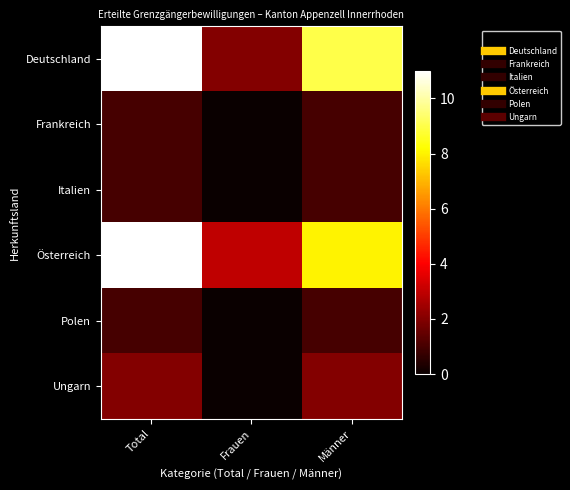

Reading right to left, extract all data points from this chart.

Deutschland: Männer=9	Frauen=2	Total=11
Frankreich: Männer=1	Frauen=0	Total=1
Italien: Männer=1	Frauen=0	Total=1
Österreich: Männer=8	Frauen=3	Total=11
Polen: Männer=1	Frauen=0	Total=1
Ungarn: Männer=2	Frauen=0	Total=2